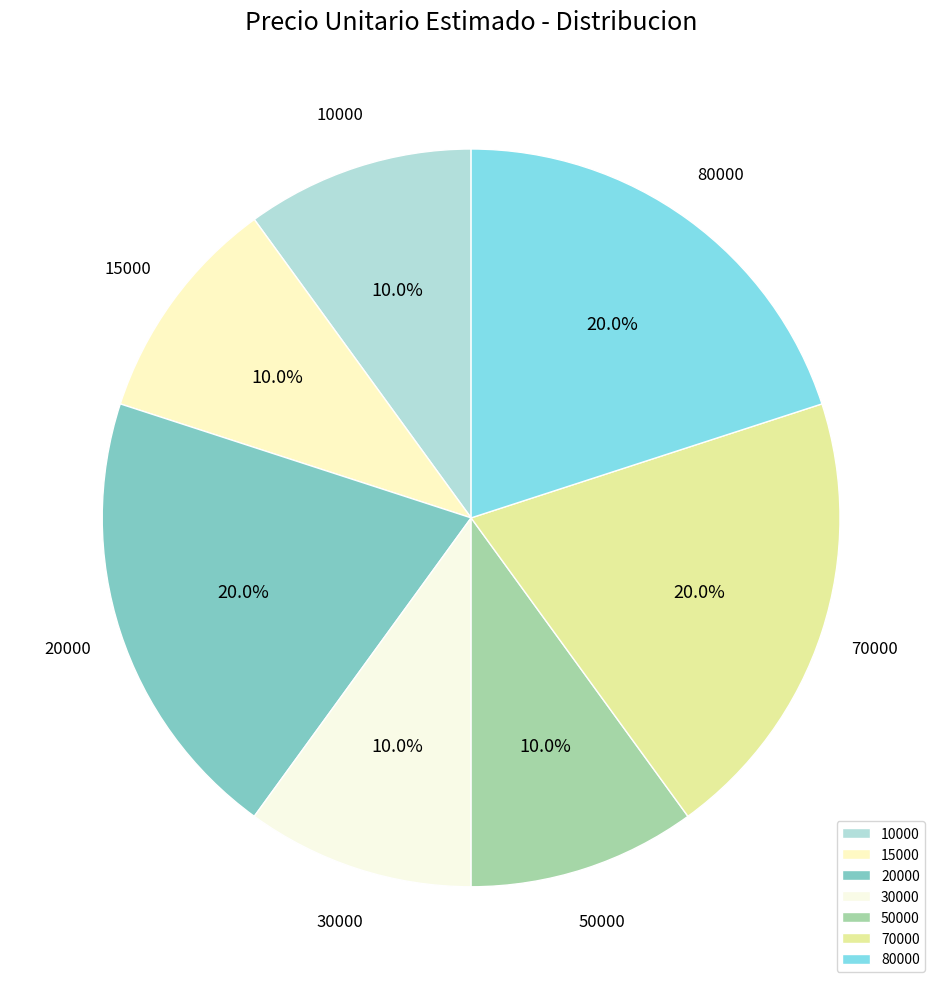

The 50000 slice represents 15% of the pie. True or false?

False